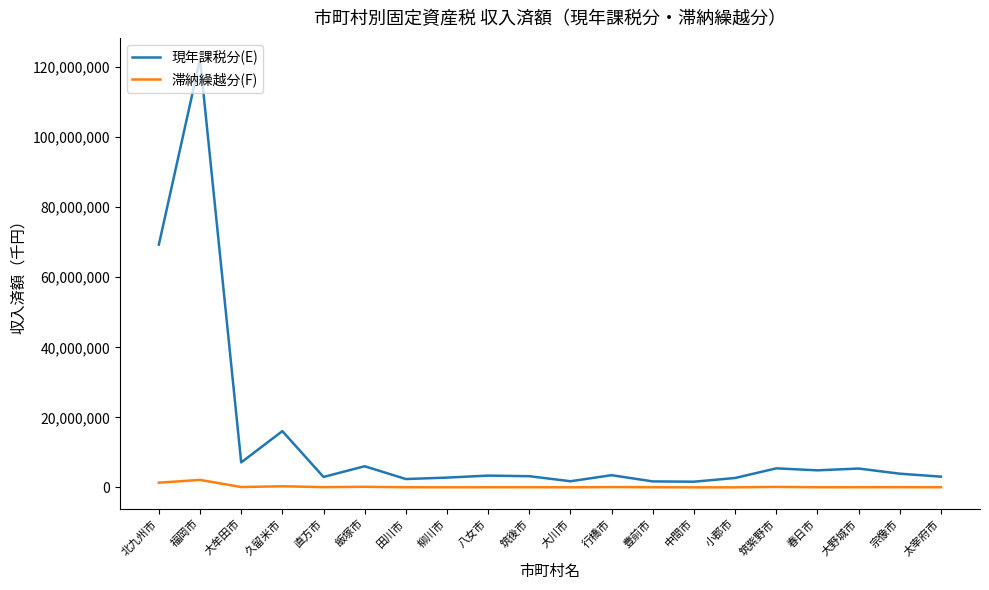

In 滞納繰越分(F), how many points are lower than both neighbors (excluding endpoints)?

6